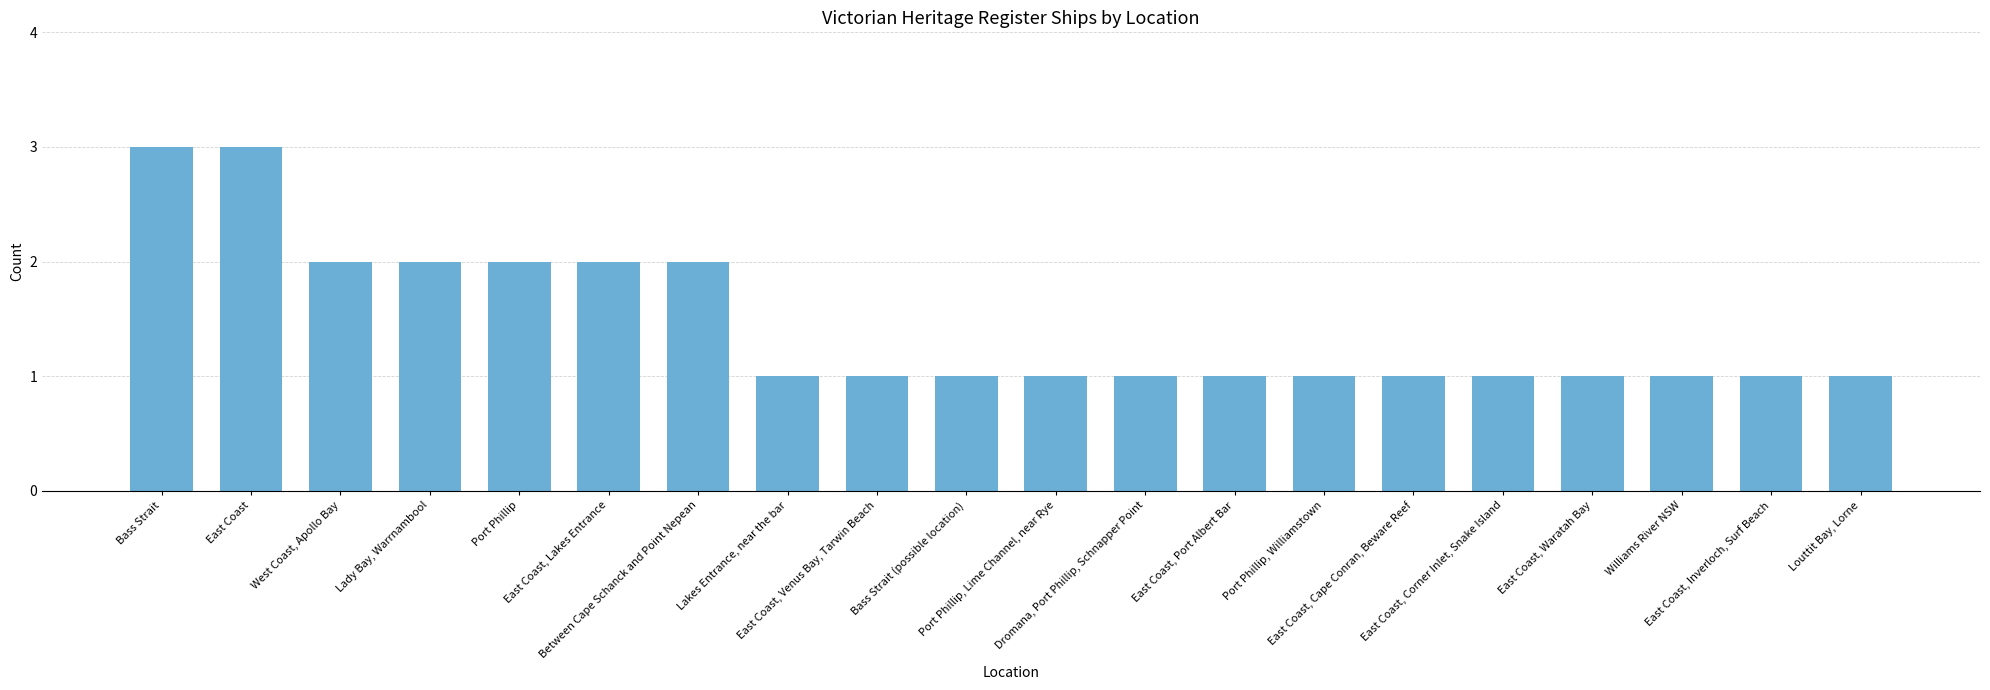

What is the maximum value shown in the chart?

3